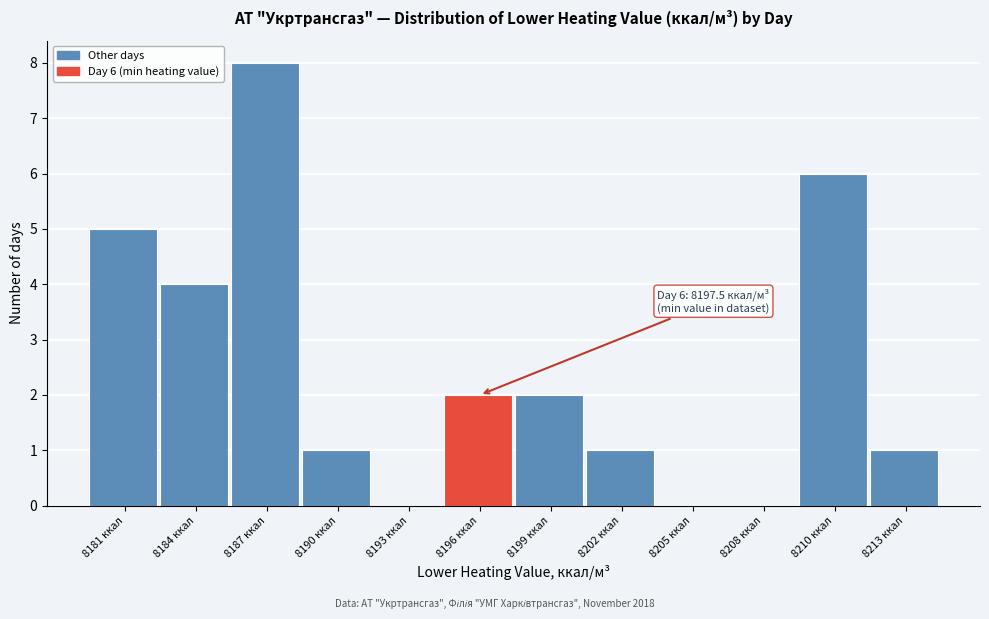

Reading left to right, list all the values displayed in this chart.

8181 ккал=5	8184 ккал=4	8187 ккал=8	8190 ккал=1	8193 ккал=0	8196 ккал=2	8199 ккал=2	8202 ккал=1	8205 ккал=0	8208 ккал=0	8210 ккал=6	8213 ккал=1